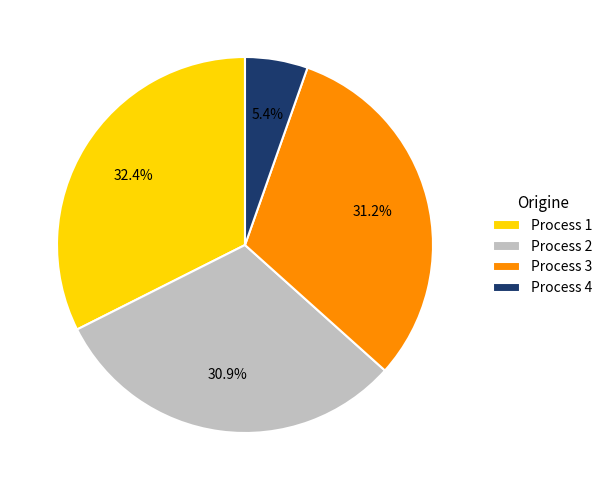

The Process 2 slice represents 31% of the pie. True or false?

True